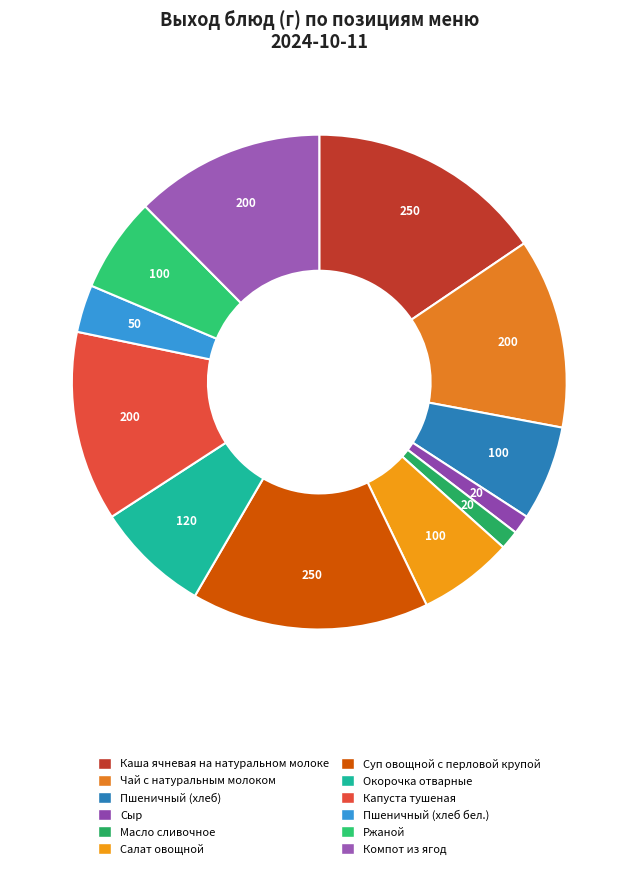

The Салат овощной slice represents 1% of the pie. True or false?

False